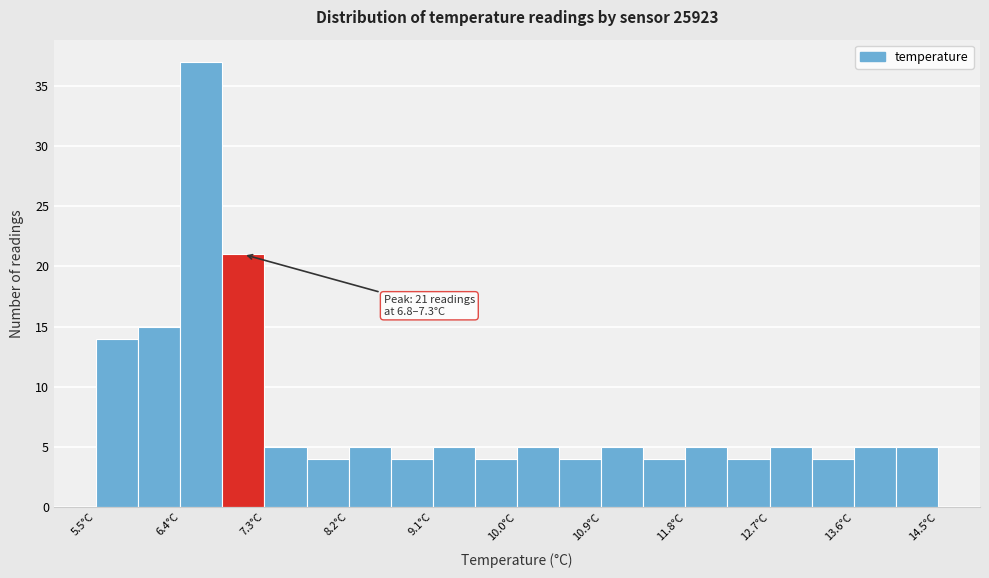

Which range on the x-axis has the tallest bar?

6.40 to 6.85